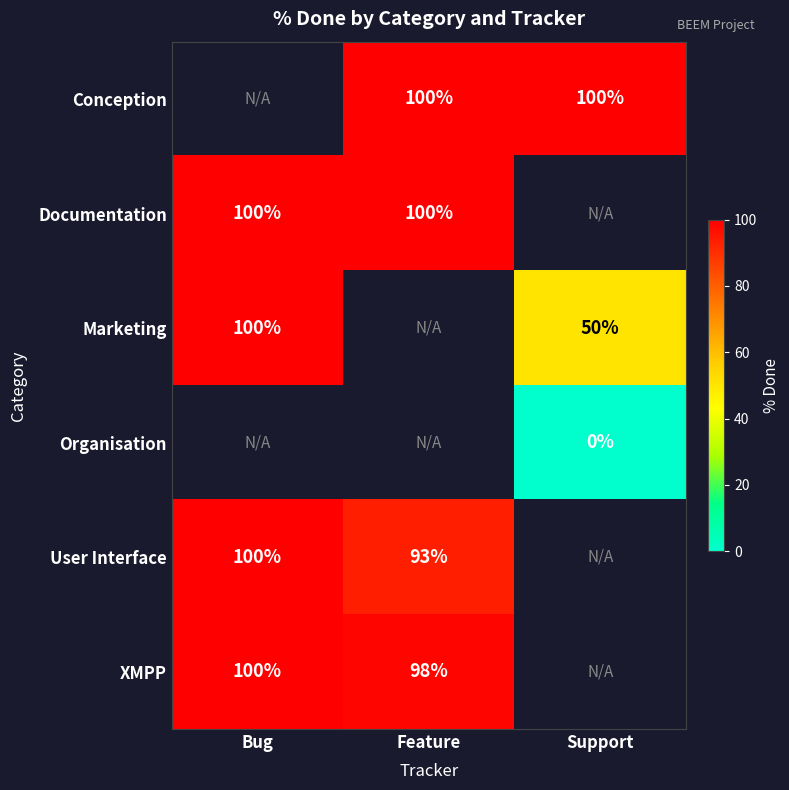

How many data points does each series have?

3